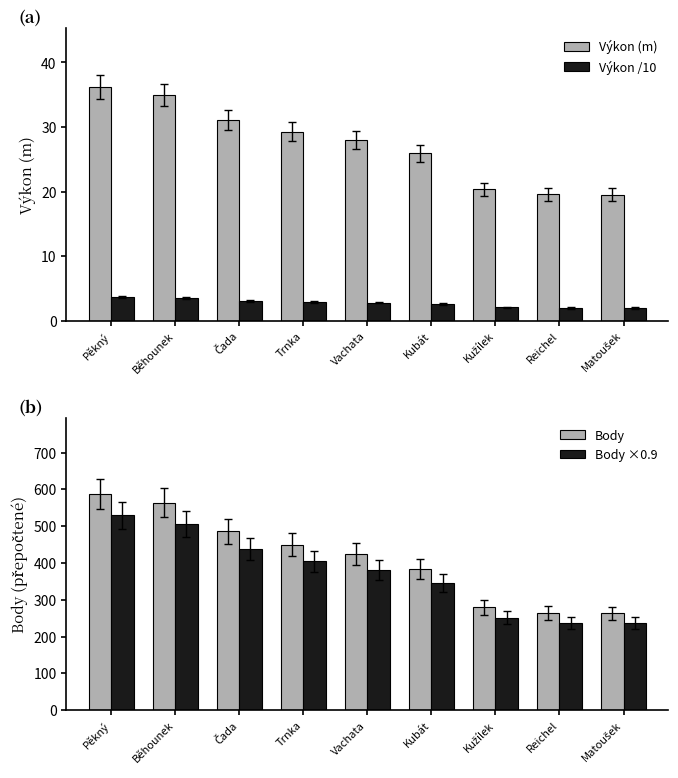

Reading left to right, extract all data points from this chart.

Výkon (m): 36.2	35.0	31.1	29.2	27.9	25.9	20.4	19.6	19.5
Výkon /10: 3.6	3.5	3.1	2.9	2.8	2.6	2.0	2.0	2.0
Body: 588.0	563.0	486.0	450.0	424.0	384.0	279.0	264.0	263.0
Body ×0.9: 529.2	506.7	437.4	405.0	381.6	345.6	251.1	237.6	236.7